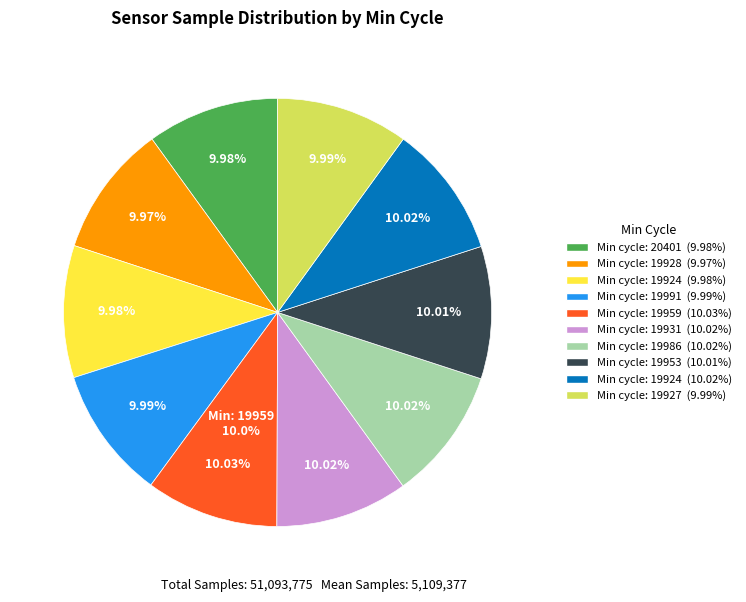

To the nearest percent, what percentage of the pie is 28/20401?

10%